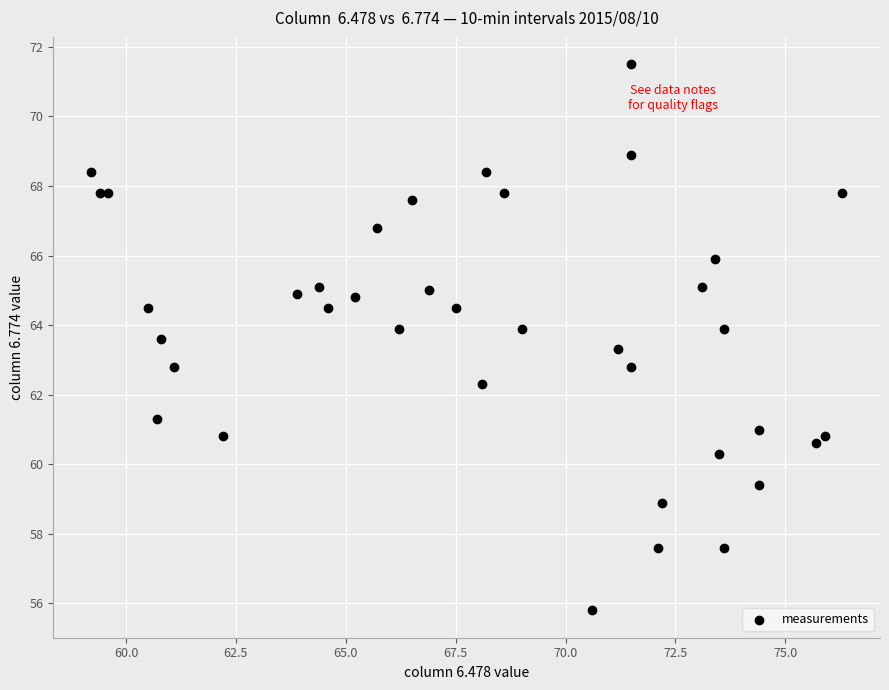

What is the range of X values (max minus min)?

17.1